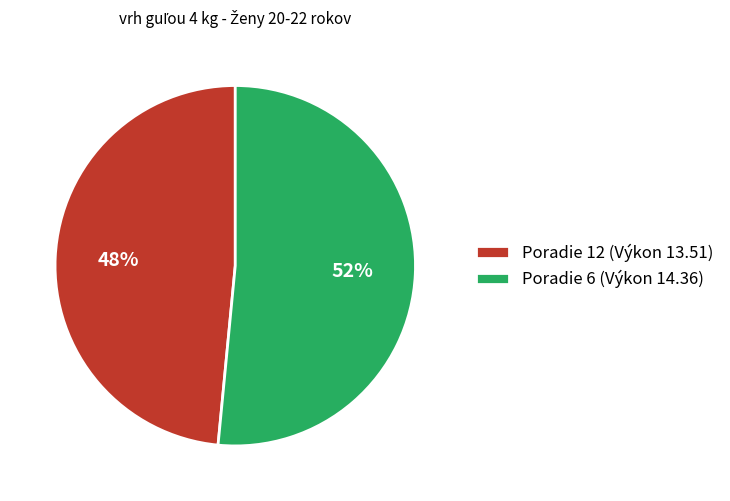

To the nearest percent, what portion does Poradie 6 (Výkon 14.36) represent?

52%